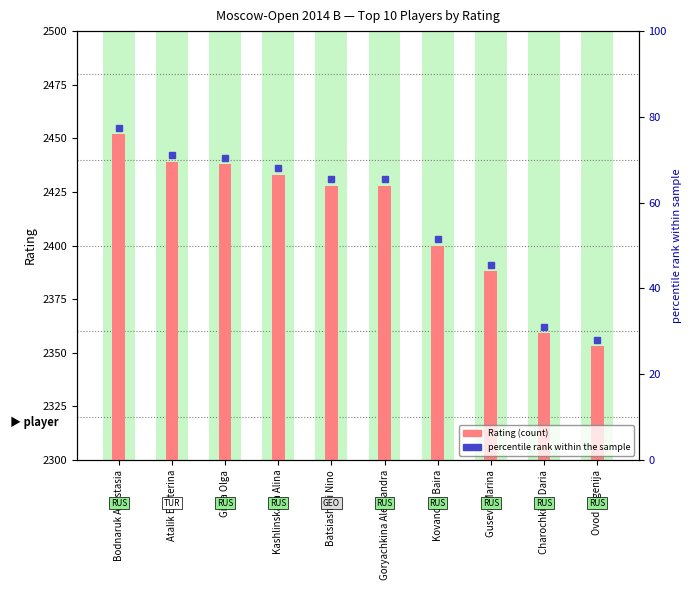

How many bars are there in total?

10